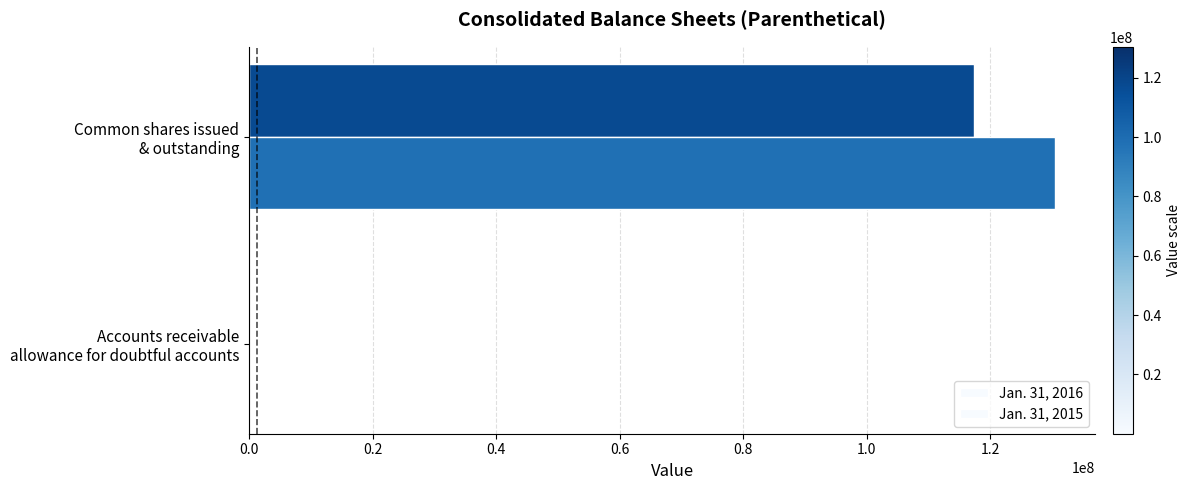

How many data points does each series have?

2